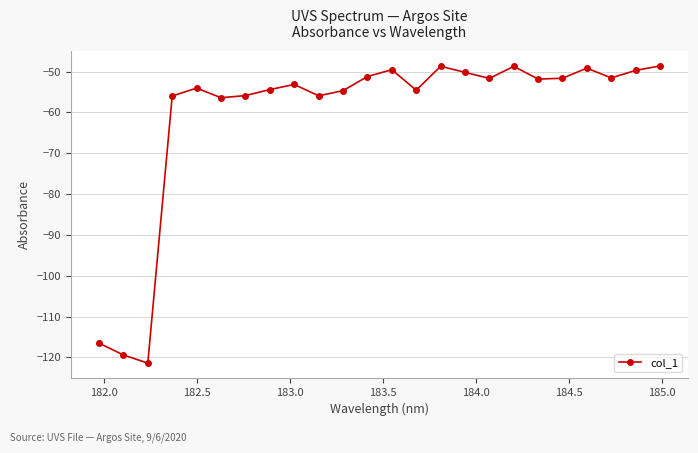

What is the average value?

-60.6